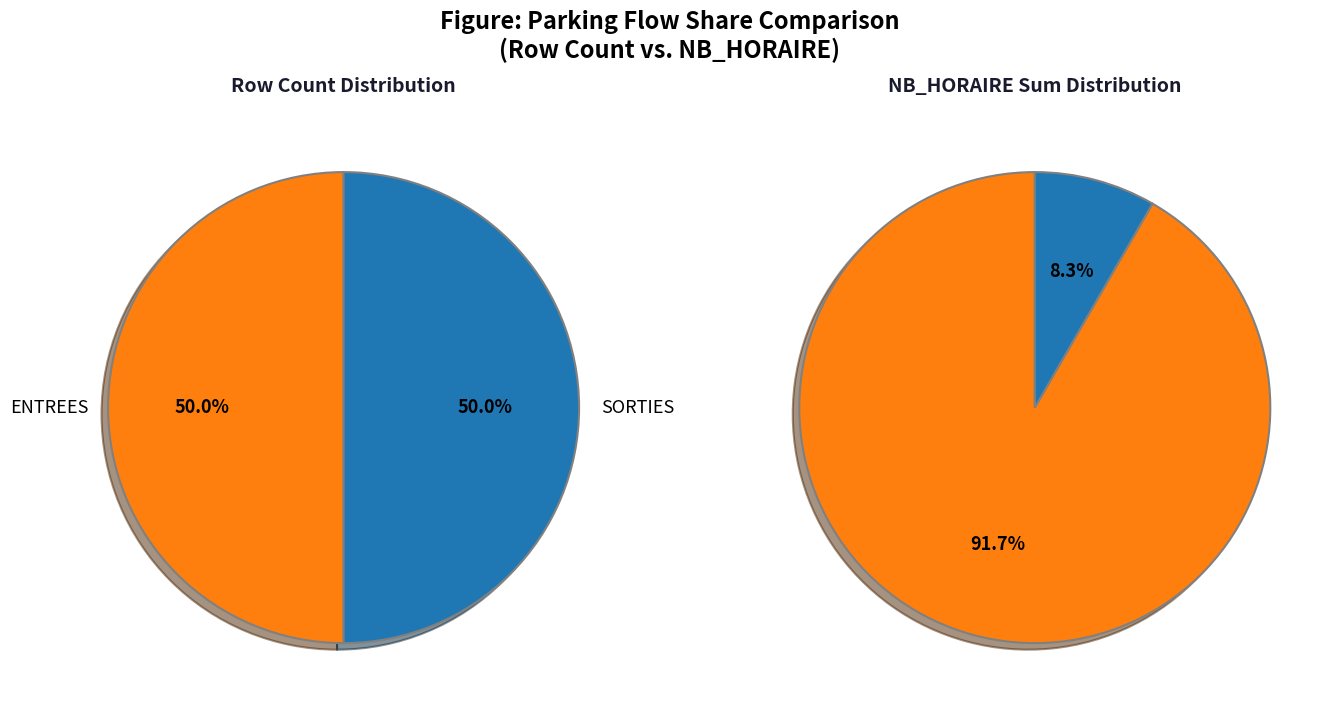

Does any single category account for the majority?

Yes